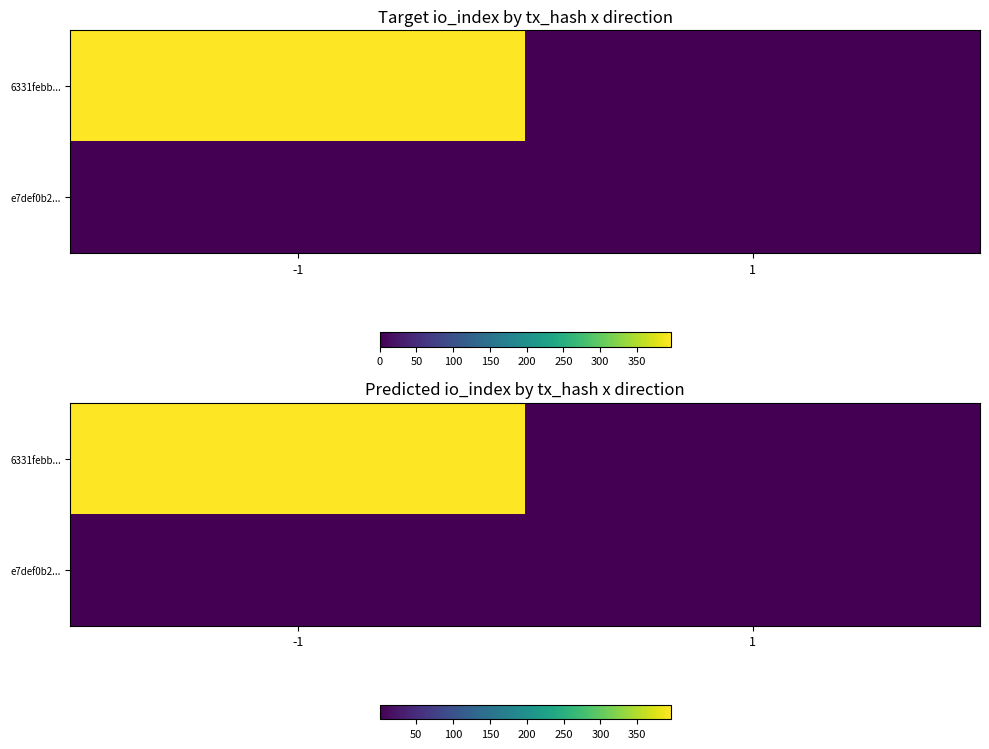

At which category is the sum across all series the highest?

-1